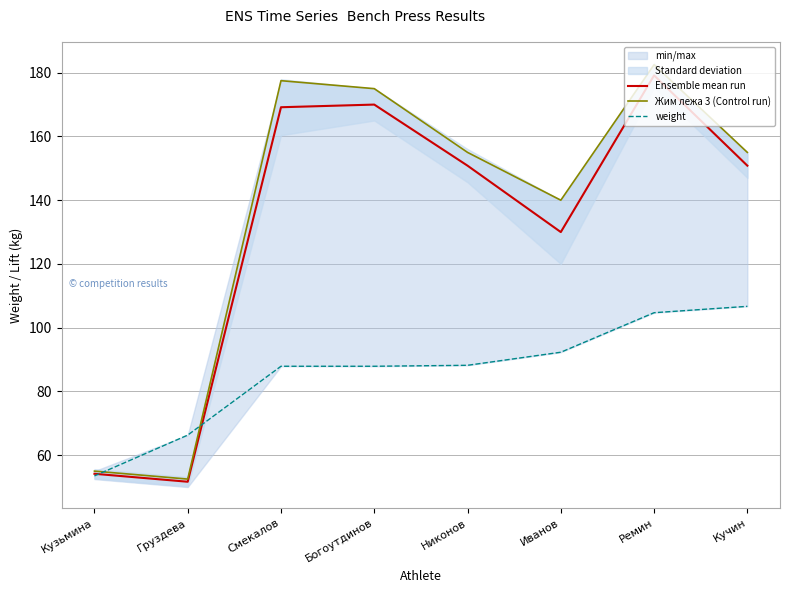

What value does the weight series have at Кузьмина?

53.5